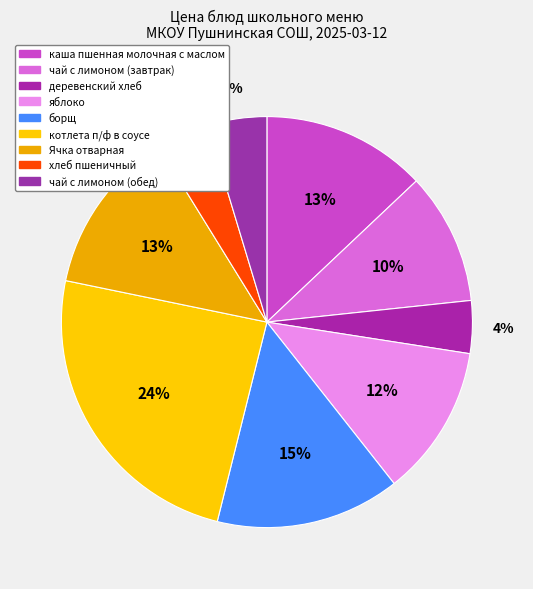

To the nearest percent, what portion does чай с лимоном (обед) represent?

5%